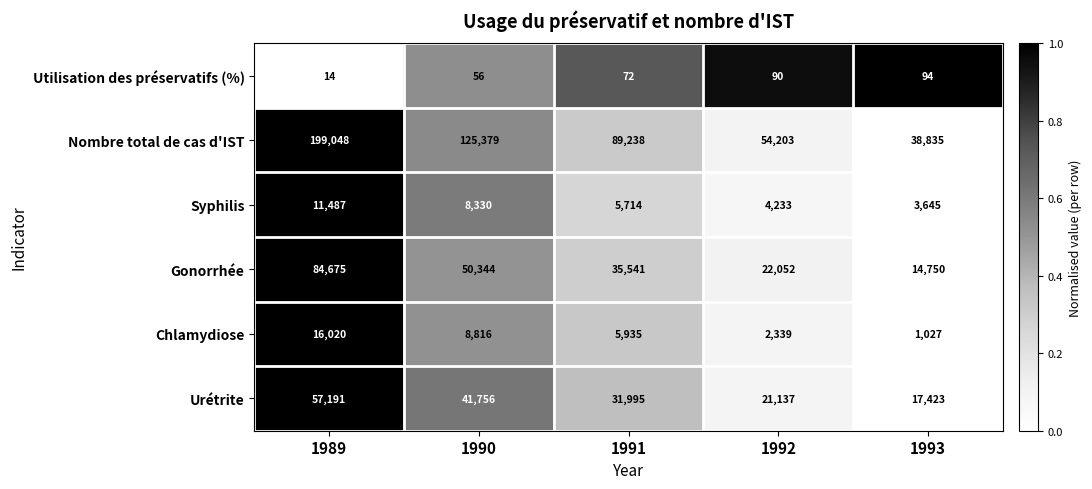

Which series changed the most between 1989 and 1993?

Nombre total de cas d'IST